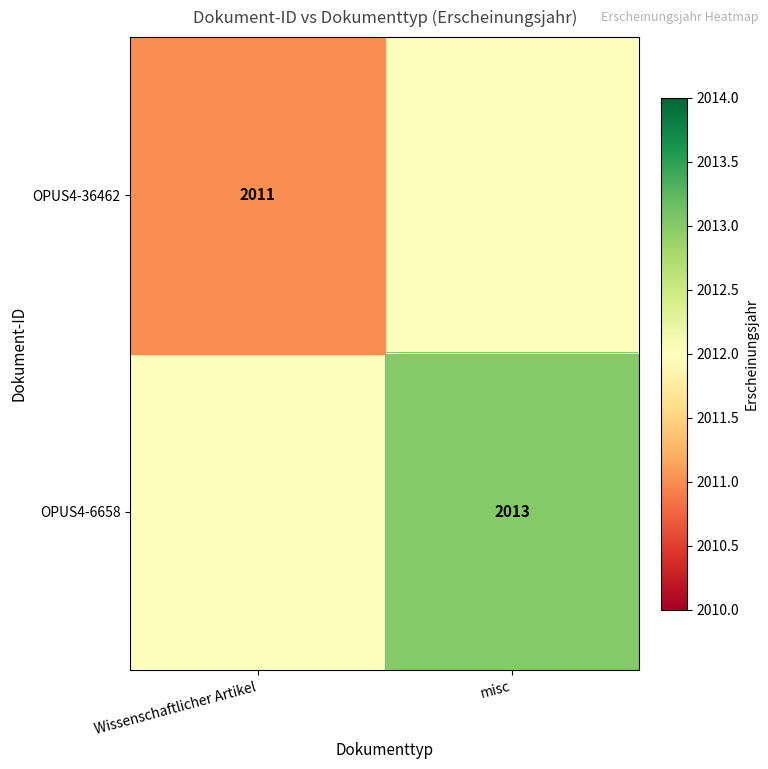

The OPUS4-36462 series shows 639 at Wissenschaftlicher Artikel. True or false?

False